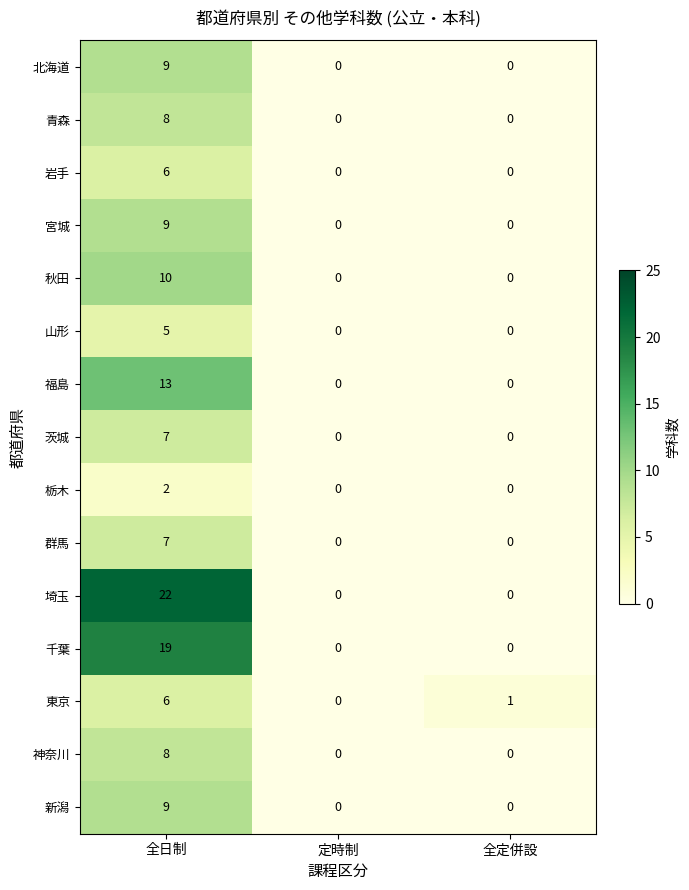

How many data points does each series have?

3